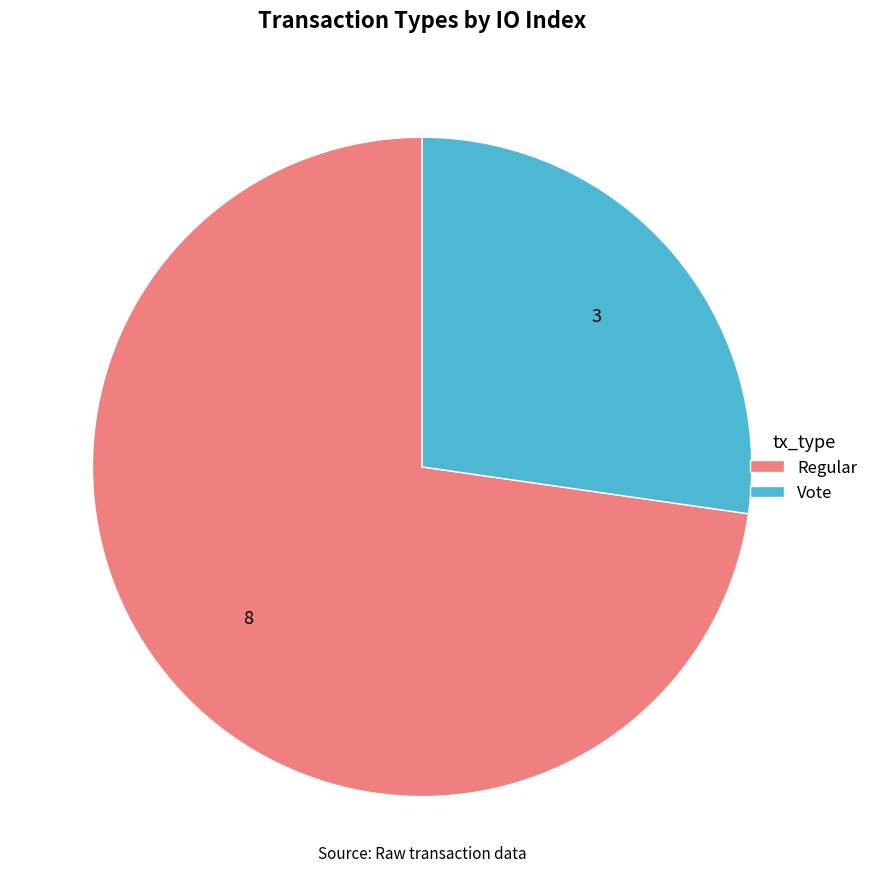

What is the majority slice?

Regular